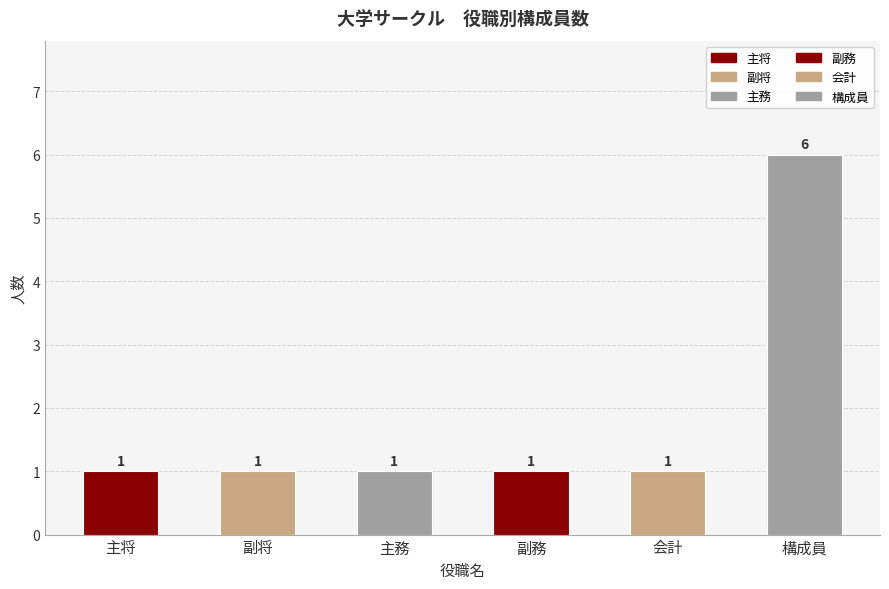

How many series are shown in this chart?

1